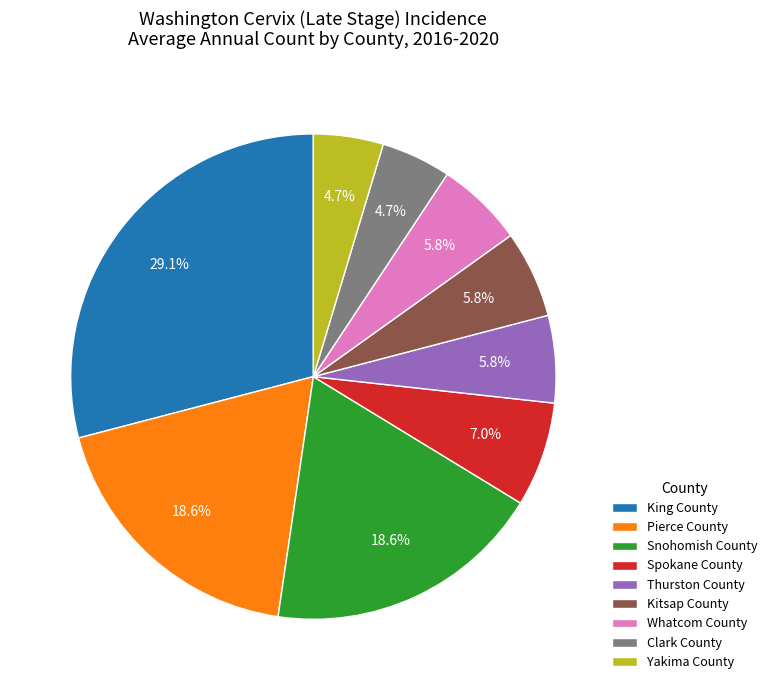

Is Spokane County the majority of the pie?

No